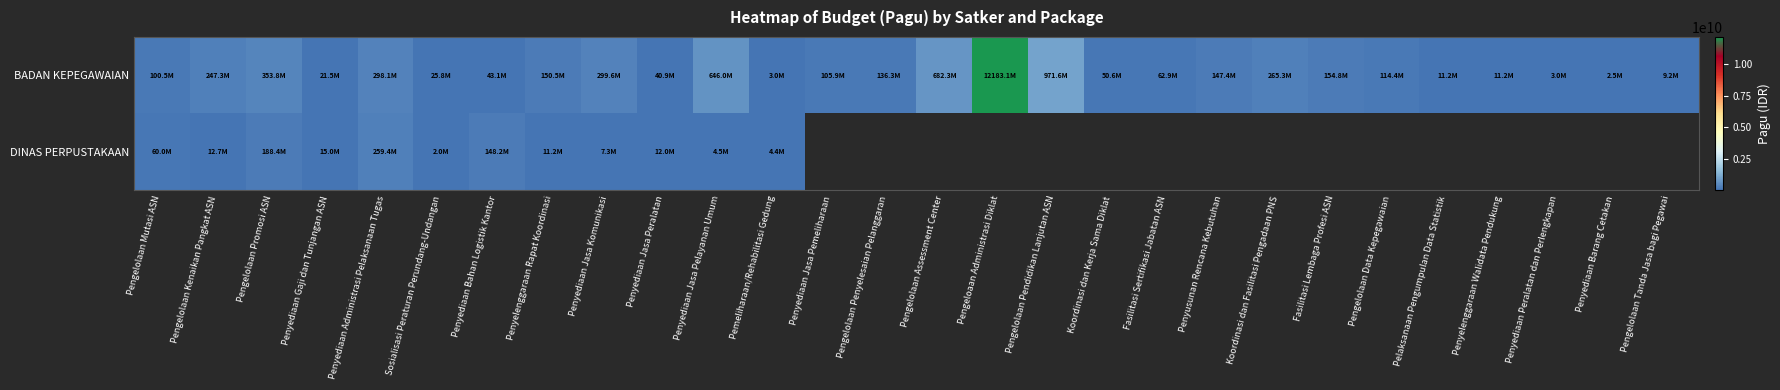

List the labels in order of BADAN KEPEGAWAIAN value, largest first.

Pengeloaan Administrasi Diklat, Pengelolaan Pendidikan Lanjutan ASN, Pengelolaan Assessment Center, Penyediaan Jasa Pelayanan Umum, Pengelolaan Promosi ASN, Penyediaan Jasa Komunikasi, Penyediaan Administrasi Pelaksanaan Tugas, Koordinasi dan Fasilitasi Pengadaan PNS, Pengelolaan Kenaikan Pangkat ASN, Fasilitasi Lembaga Profesi ASN, Penyelenggaraan Rapat Koordinasi, Penyusunan Rencana Kebutuhan, Pengelolaan Penyelesaian Pelanggaran, Pengelolaan Data Kepegawaian, Penyediaan Jasa Pemeliharaan, Pengelolaan Mutasi ASN, Fasilitasi Sertifikasi Jabatan ASN, Koordinasi dan Kerja Sama Diklat, Penyediaan Bahan Logistik Kantor, Penyediaan Jasa Peralatan, Sosialisasi Peraturan Perundang-Undangan, Penyediaan Gaji dan Tunjangan ASN, Pelaksanaan Pengumpulan Data Statistik, Penyelenggaraan Walidata Pendukung, Pengelolaan Tanda Jasa bagi Pegawai, Pemeliharaan/Rehabilitasi Gedung, Penyediaan Peralatan dan Perlengkapan, Penyediaan Barang Cetakan